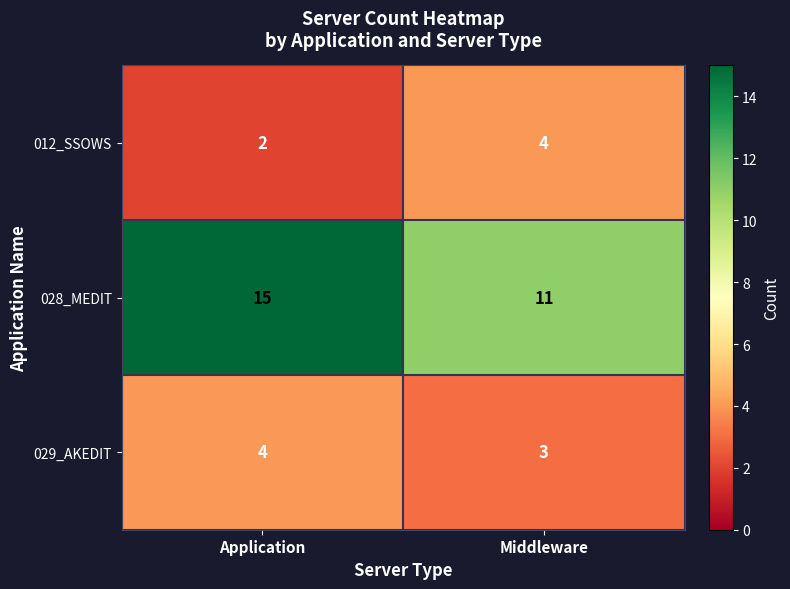

What is the smallest value displayed?

2